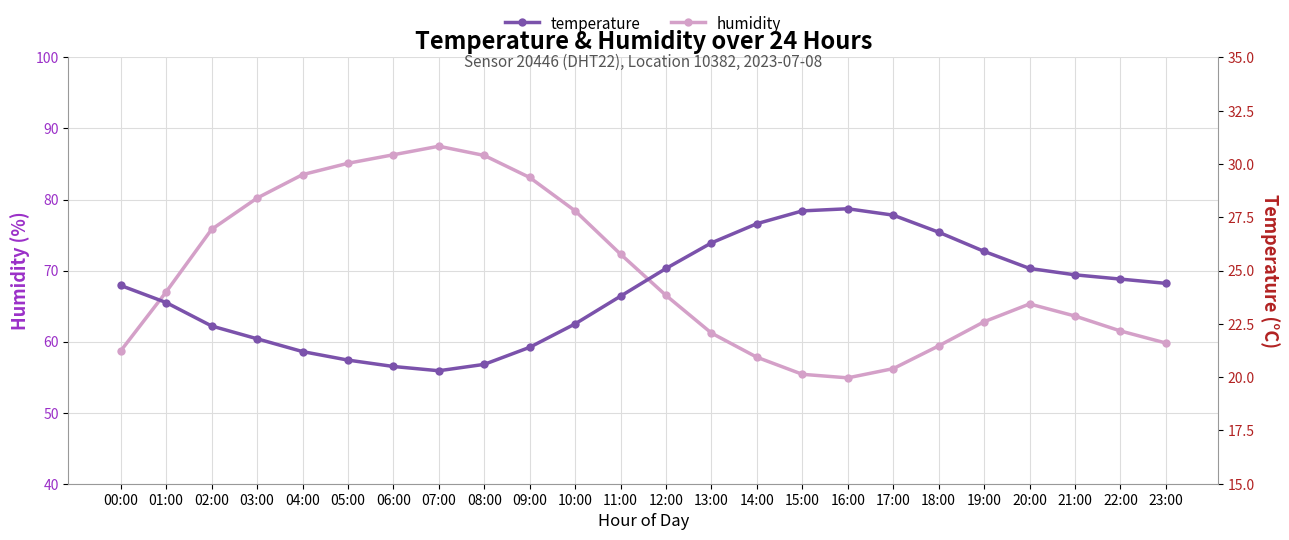

Rank the series at 03:00 from lowest to highest value.

temperature, humidity